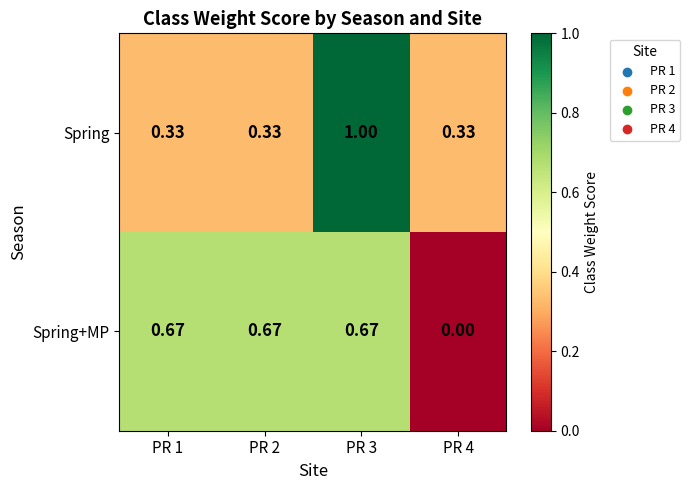

Rank the series by their maximum value, from highest to lowest.

Spring, Spring+MP